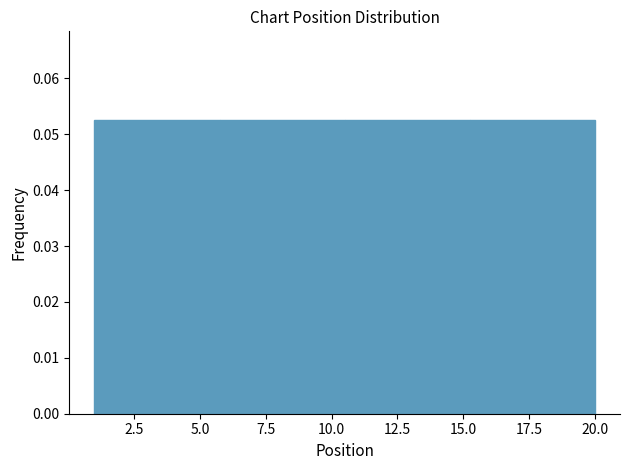

Reading left to right, transcribe this chart: for each bar, give the range it covers on the x-axis and its height. Neither the bar edges nor the heights are printed on the chart, so give them approximately, as read against the axes.

1.00 to 5.75: 0.053
5.75 to 10.50: 0.053
10.50 to 15.25: 0.053
15.25 to 20.00: 0.053